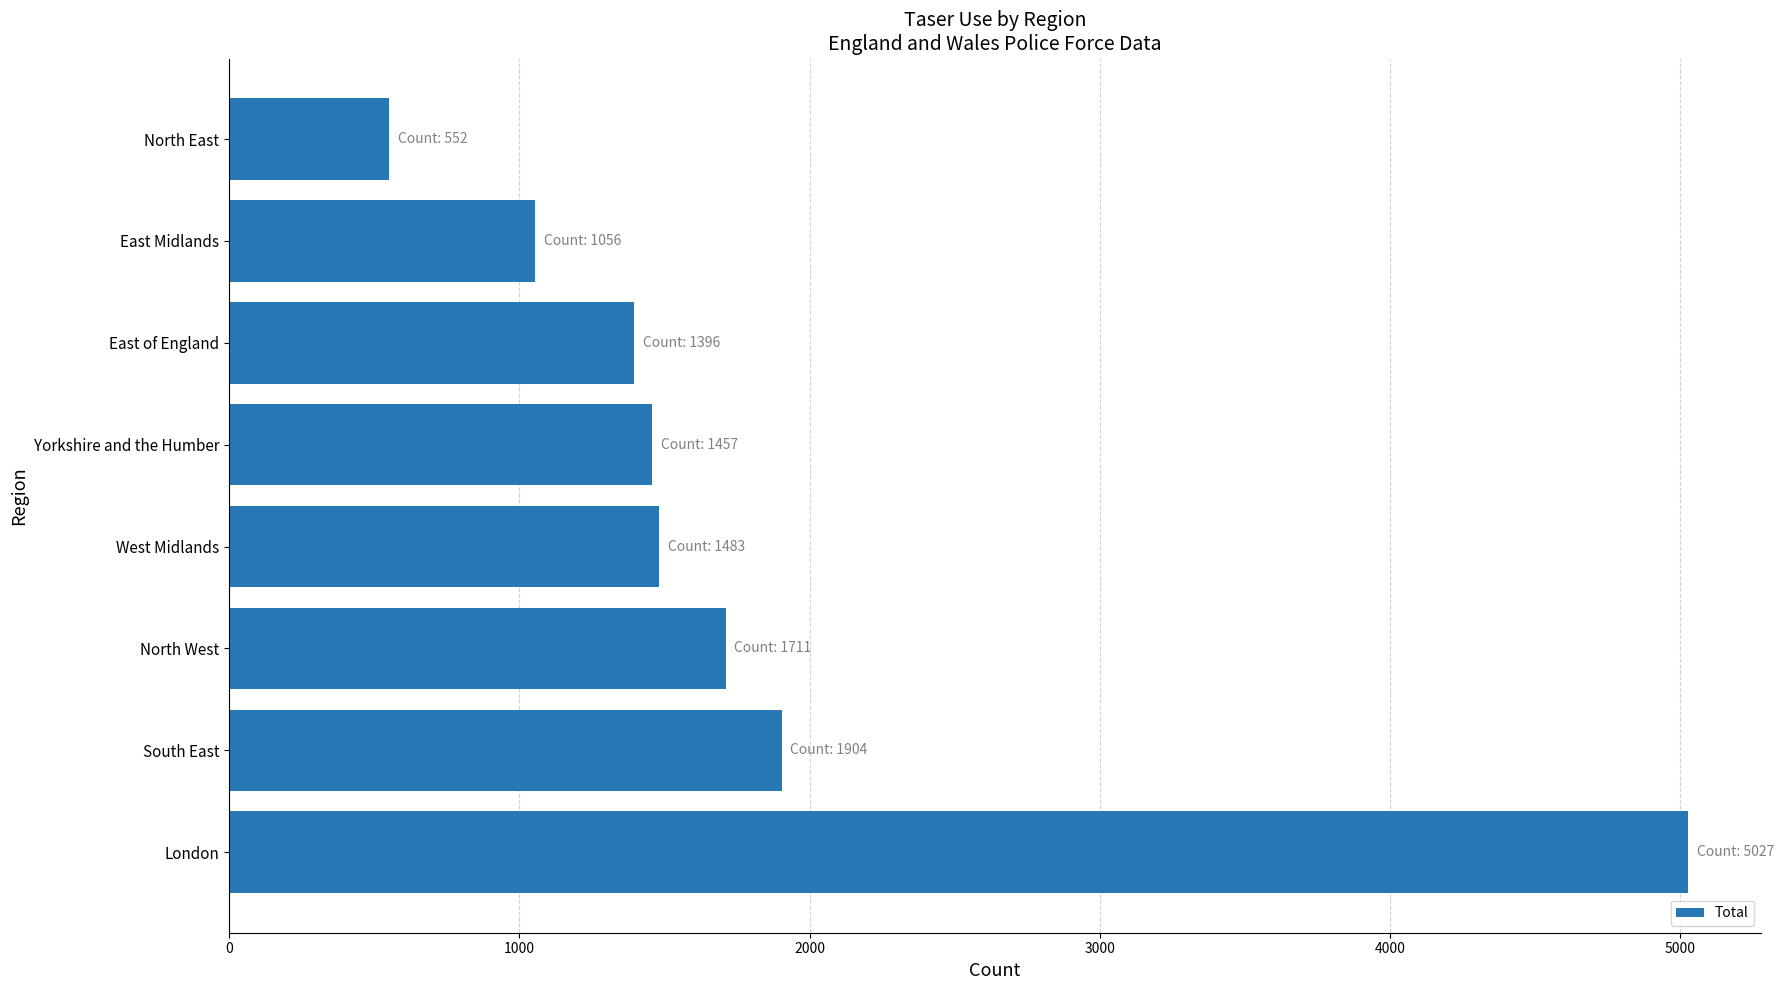

Are the bars horizontal?

Yes